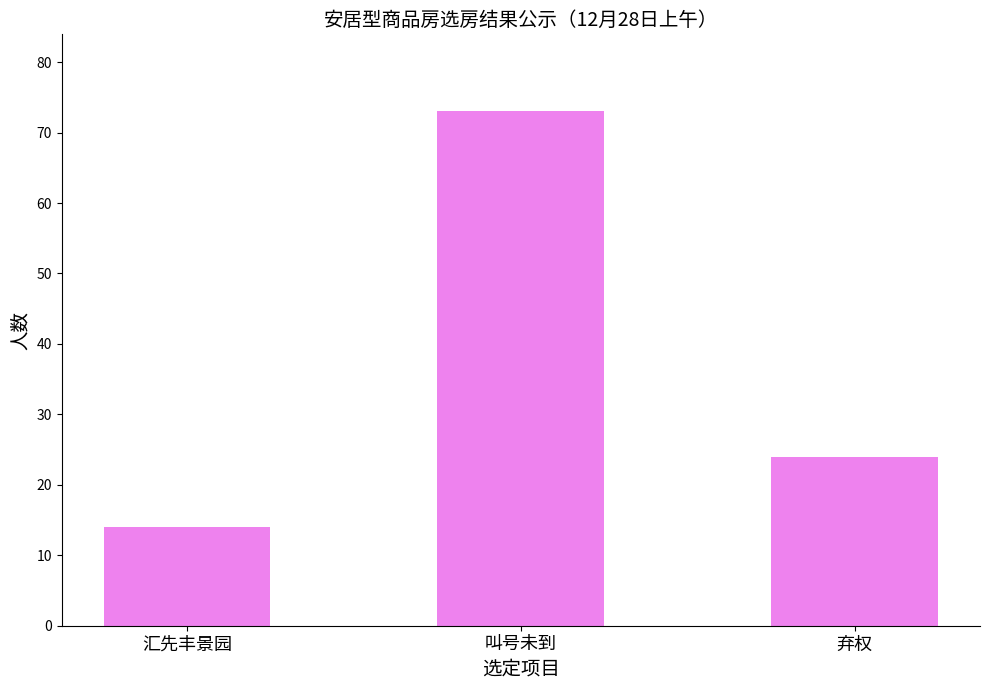

Which has a higher value, 叫号未到 or 弃权?

叫号未到